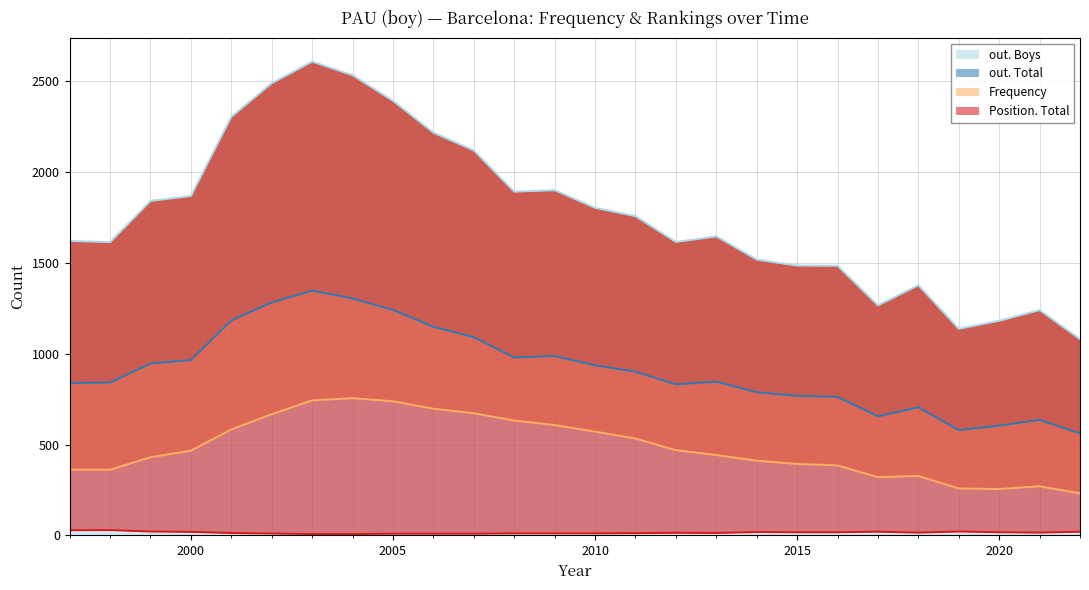

True or false: Frequency and out. Boys intersect in this chart.

False